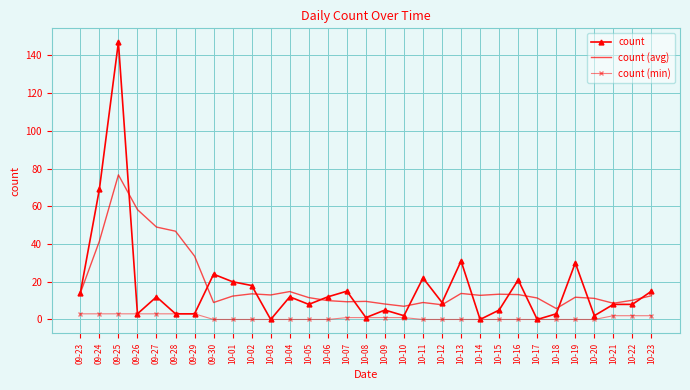

The value of count at 10-17 is 0.0. True or false?

True